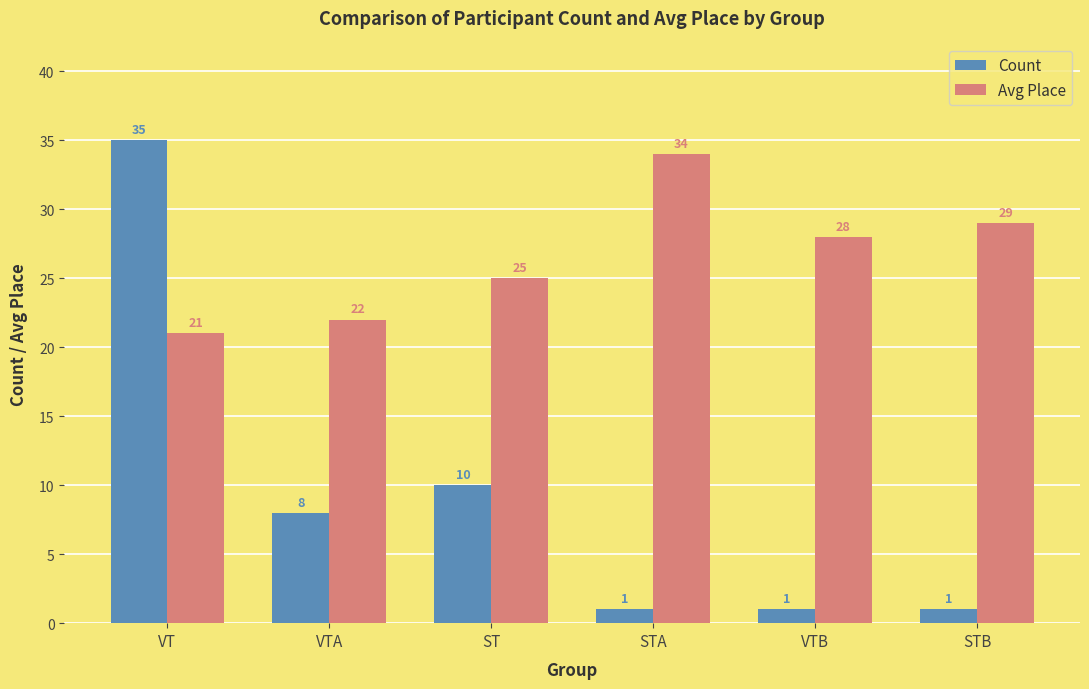

How many groups of bars are there?

6